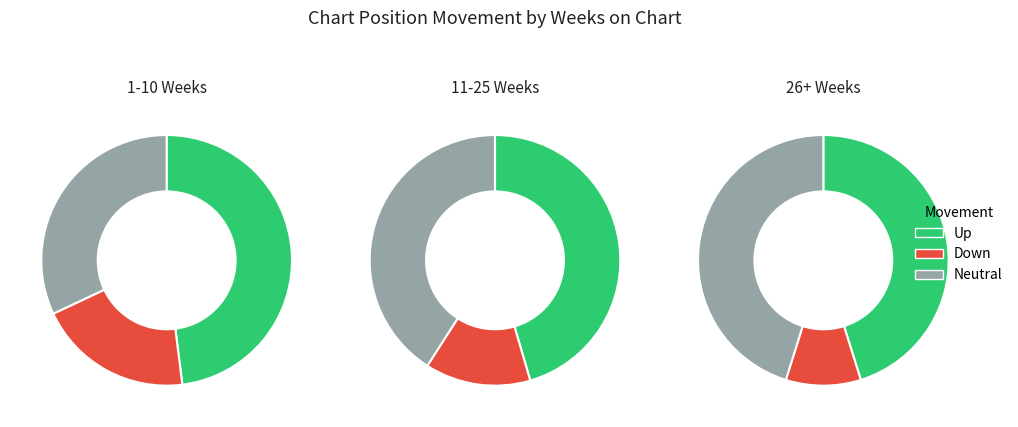

What is the smallest slice in the pie chart?

down